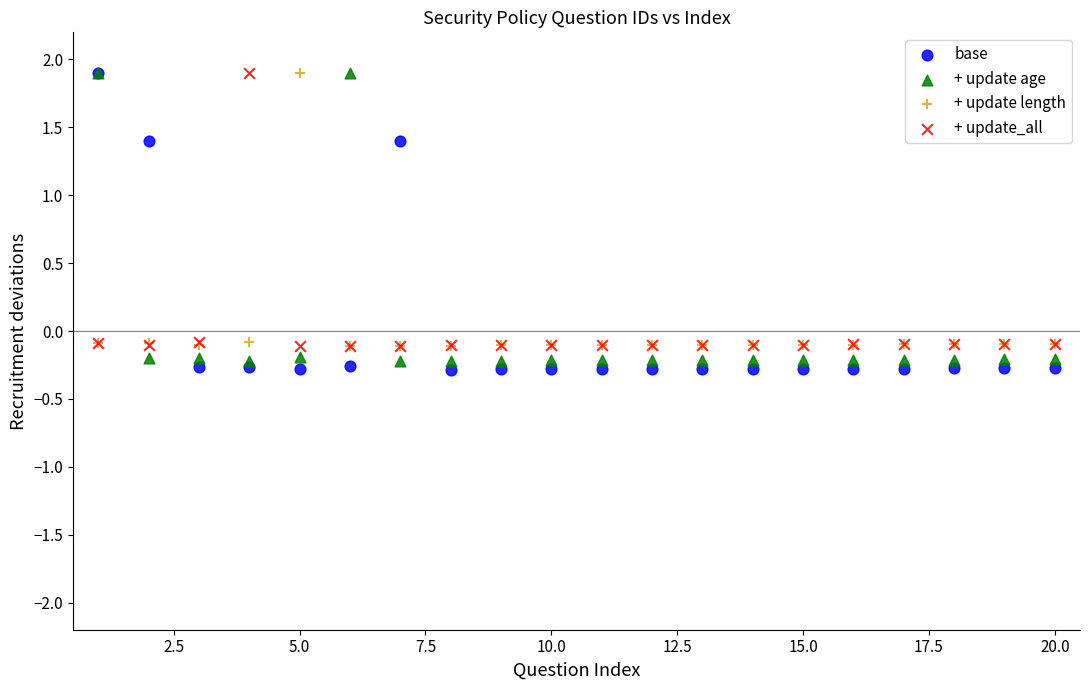

Which series has the widest spread of Y values?

base